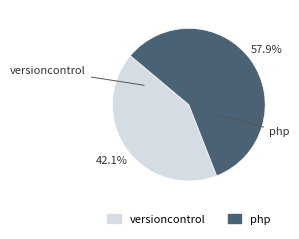

Approximately how many times larger is the value at php compared to versioncontrol?

1.4